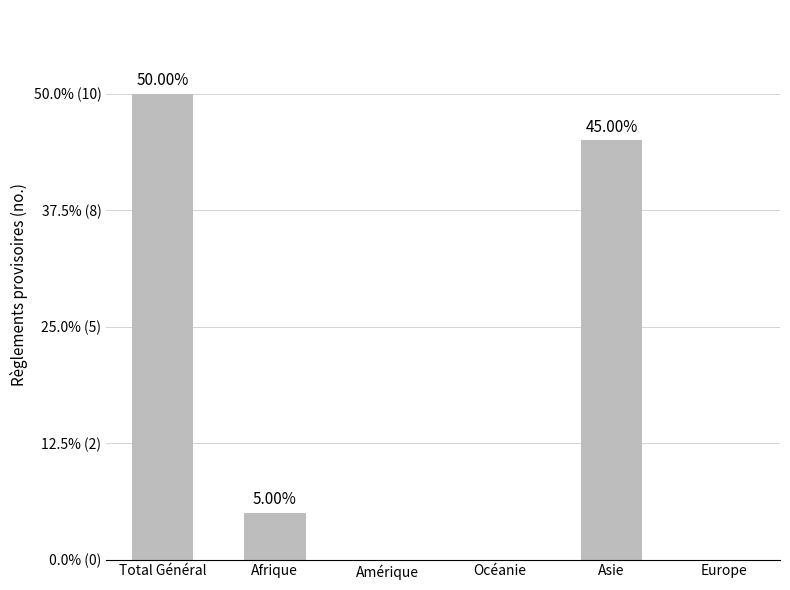

What is the change in value from Afrique to Europe?

-1